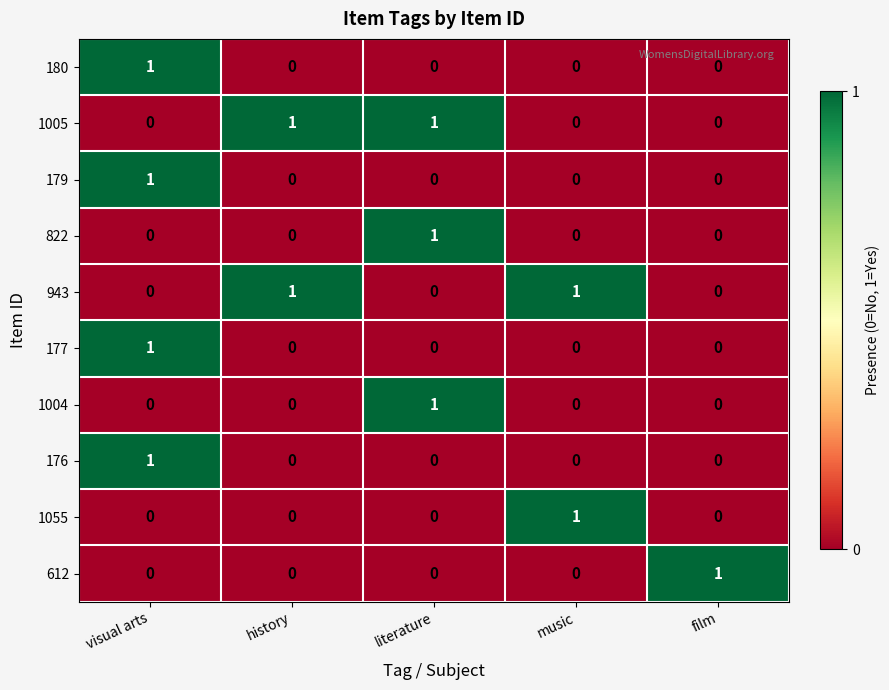

Count the 1055 values in the range 0 to 1.

5